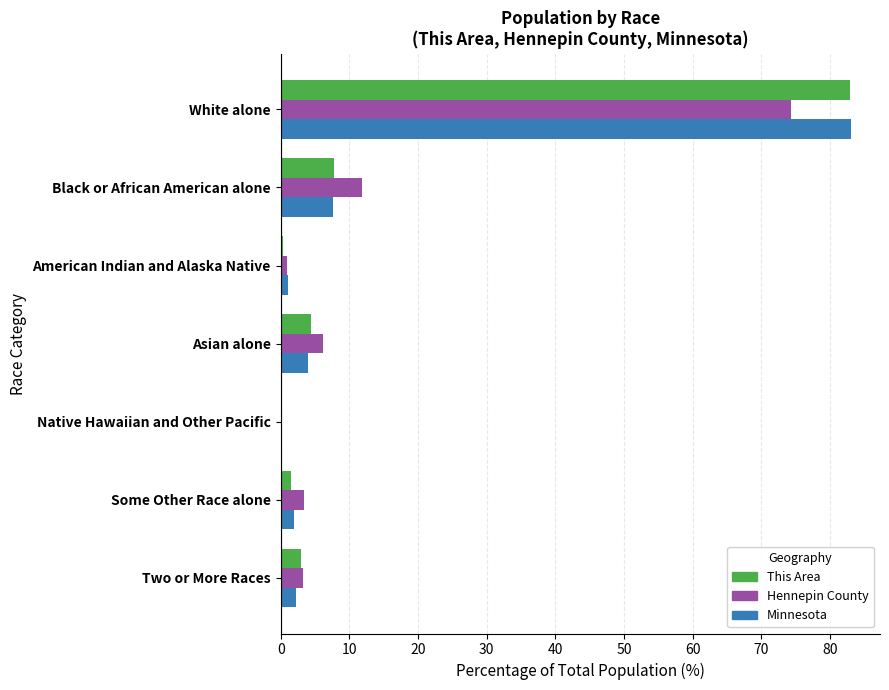

Read the Minnesota value at Asian alone.

3.9